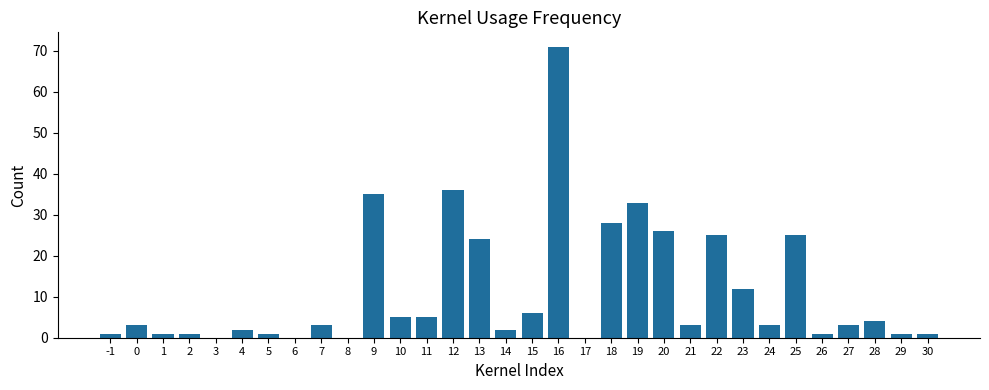

What is the greatest value displayed?

71